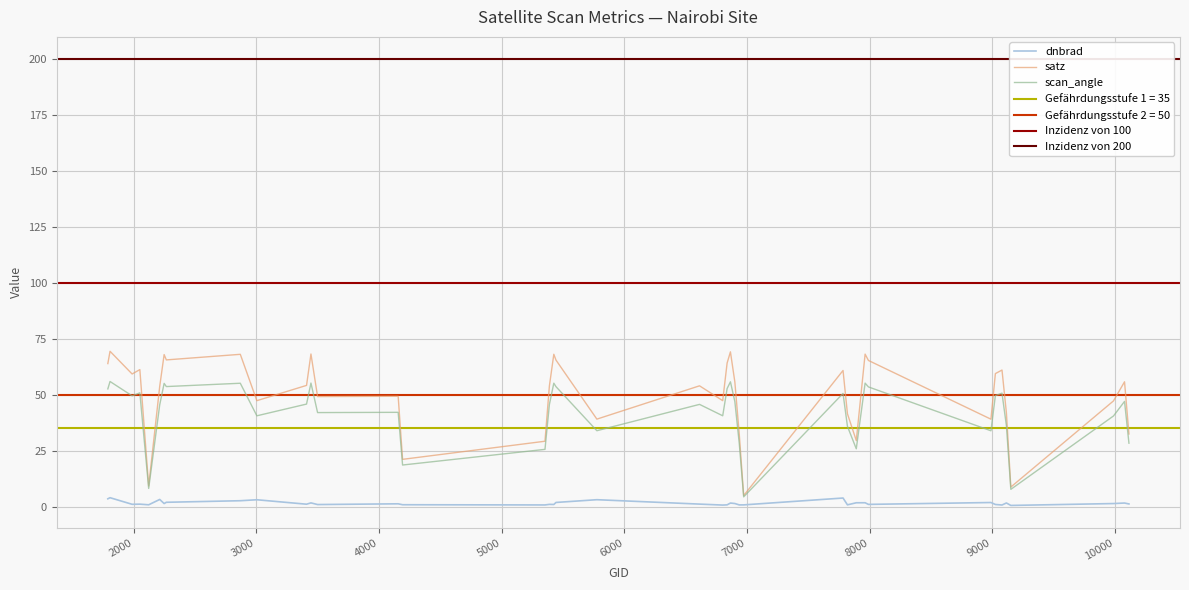

What is the average value of the scan_angle series?

41.9